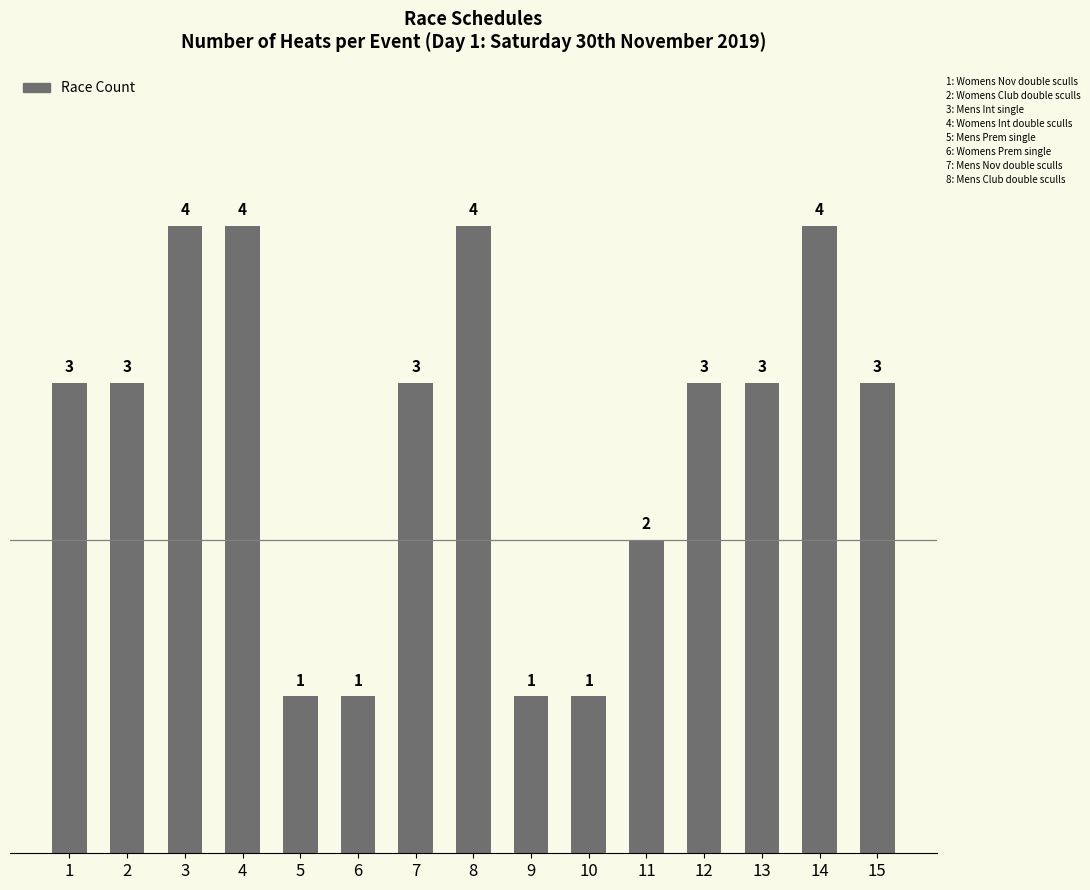

What value does the data have at 12?

3